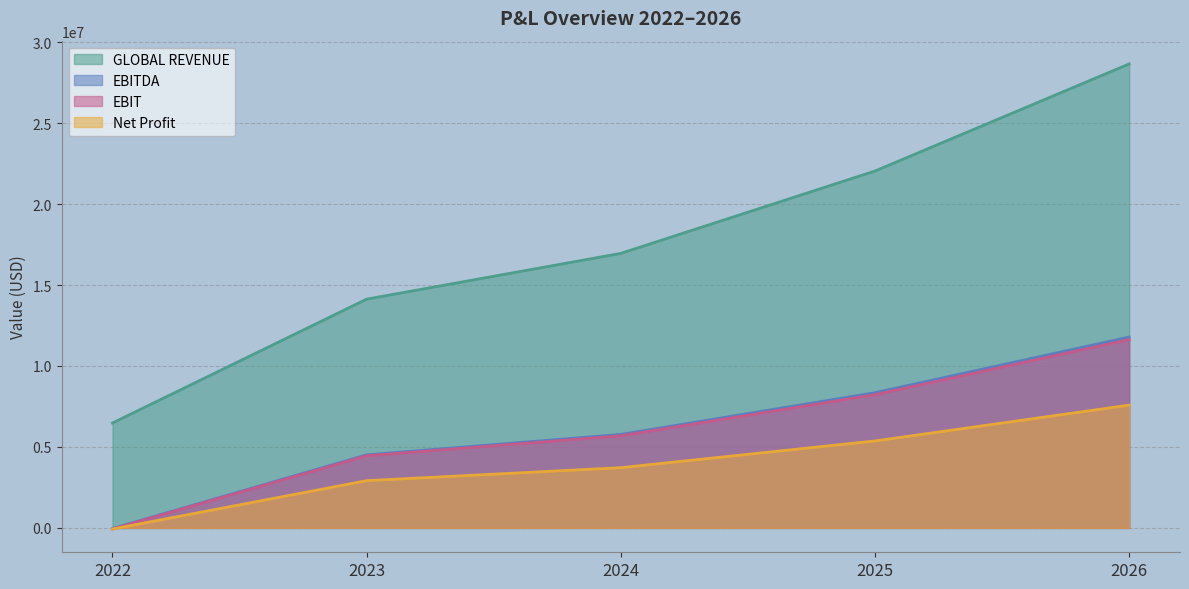

What is the approximate value of EBIT at 2026?

11630809